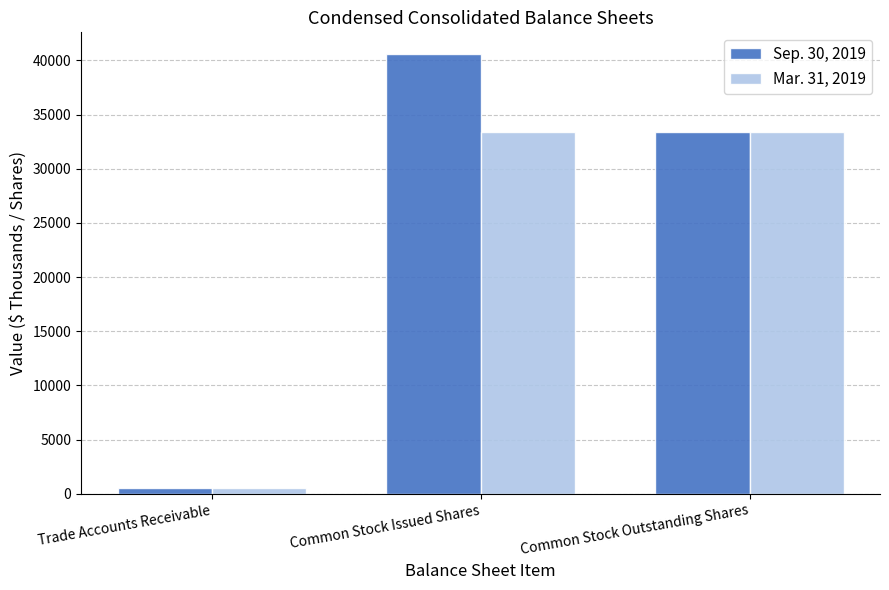

What is the difference between the Sep. 30, 2019 values at Common Stock Issued Shares and Trade Accounts Receivable?

40030